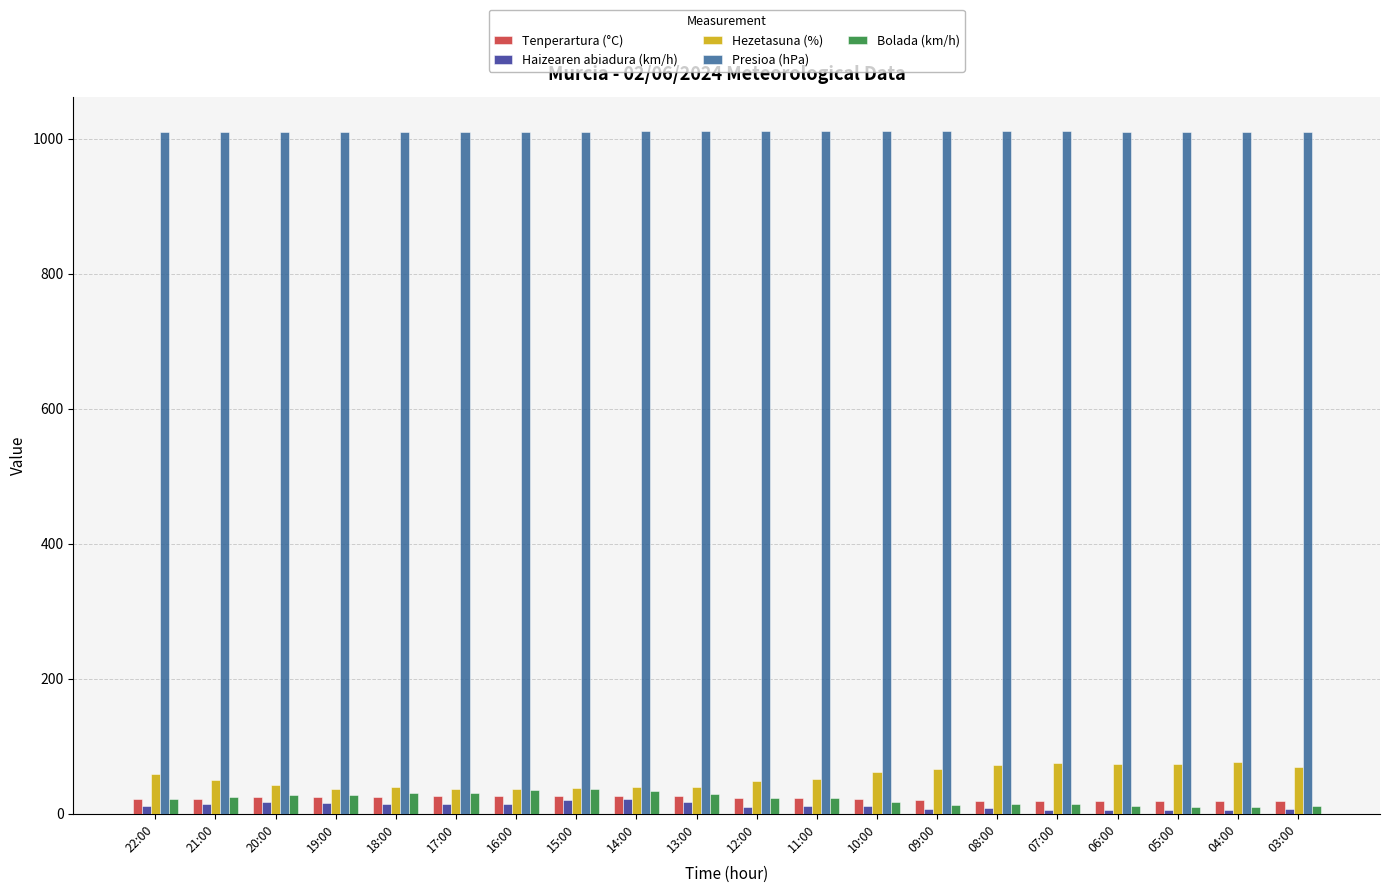

What is the maximum value for Hezetasuna (%)?

76.0